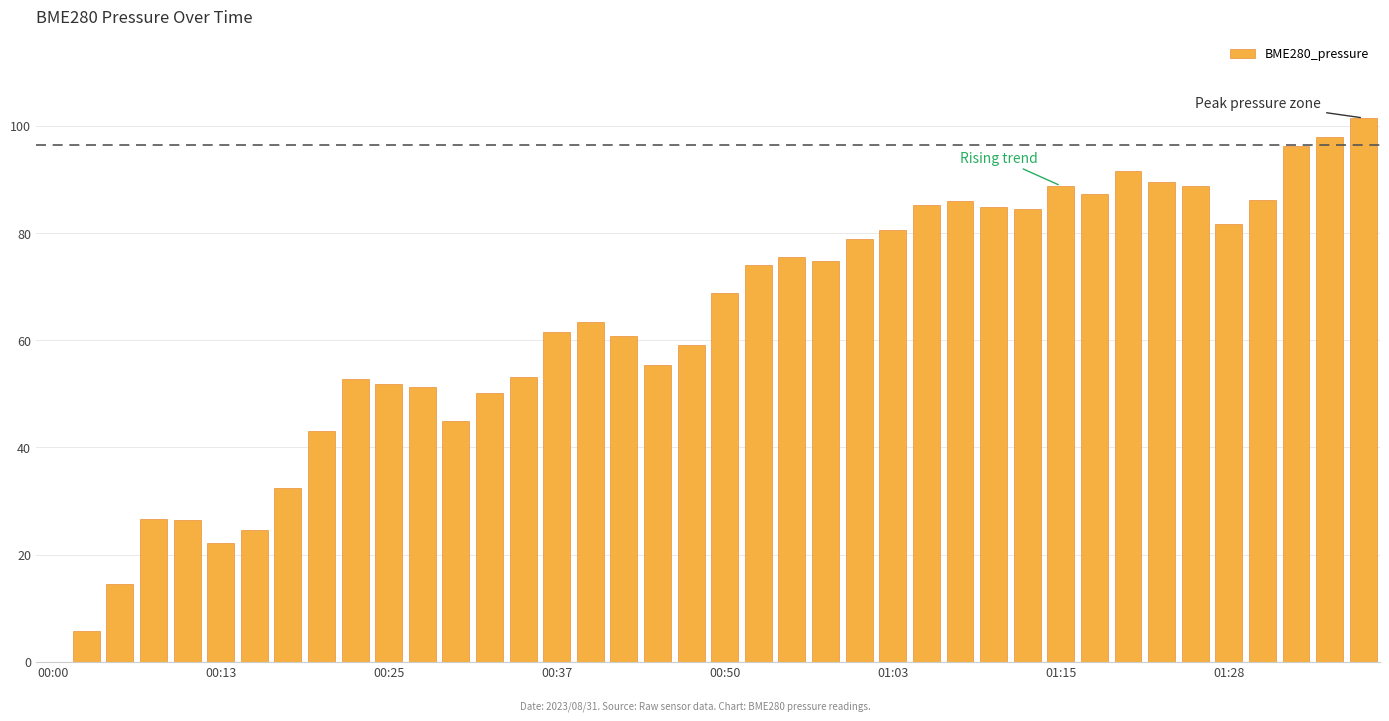

What is the greatest value displayed?

101.5